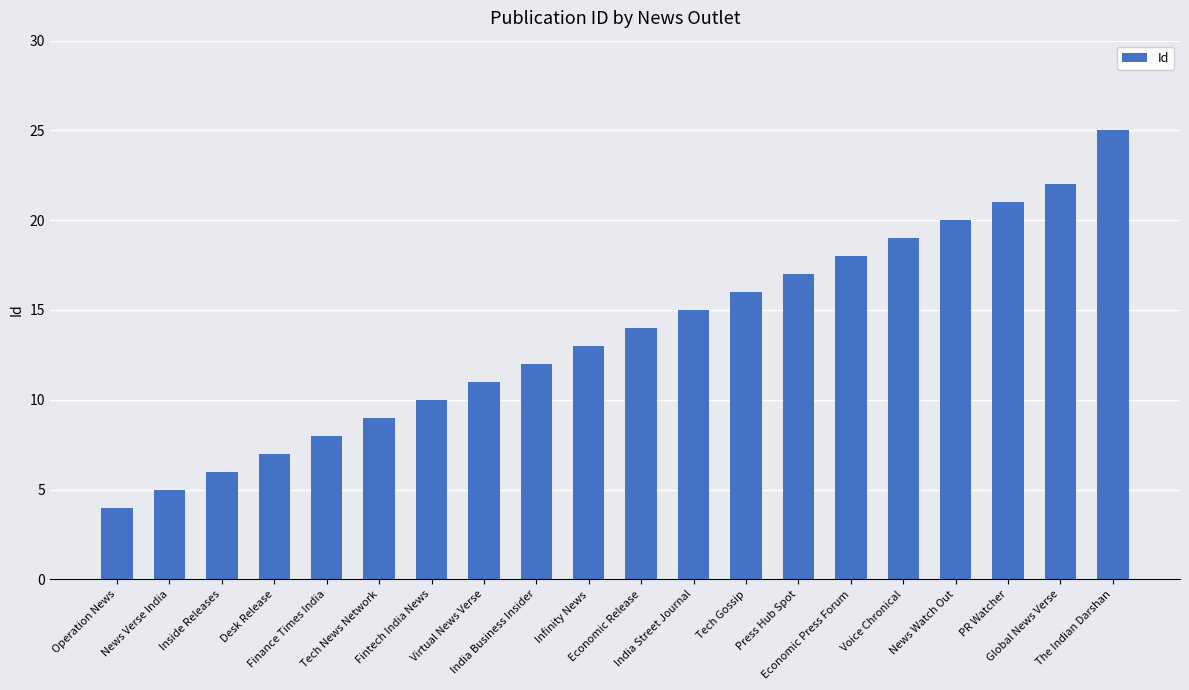

What is the greatest value displayed?

25